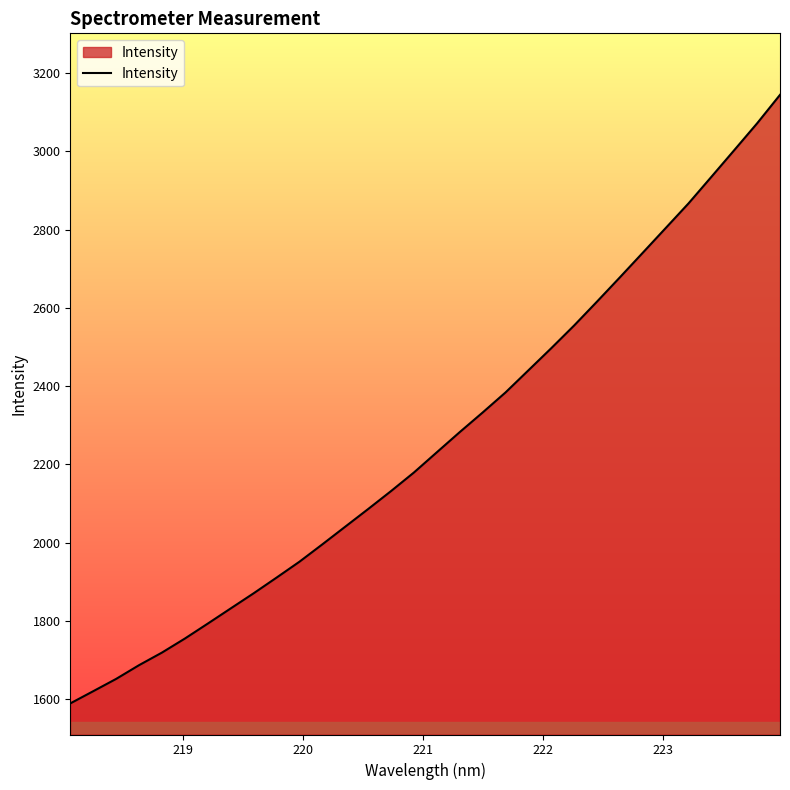

What is the greatest value displayed?

3144.4